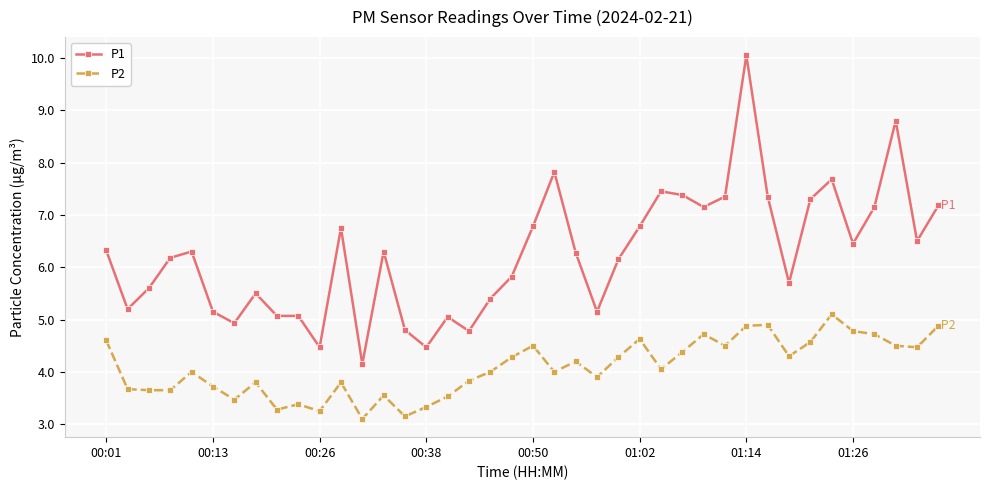

True or false: P1 and P2 intersect in this chart.

False